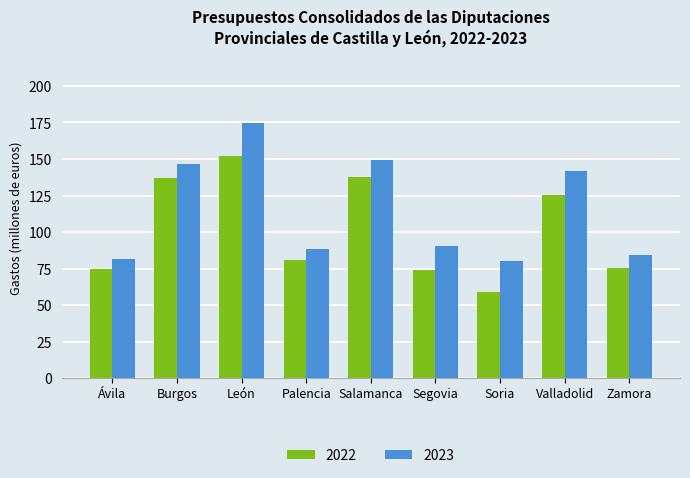

List the labels in order of 2023 value, largest first.

León, Salamanca, Burgos, Valladolid, Segovia, Palencia, Zamora, Ávila, Soria